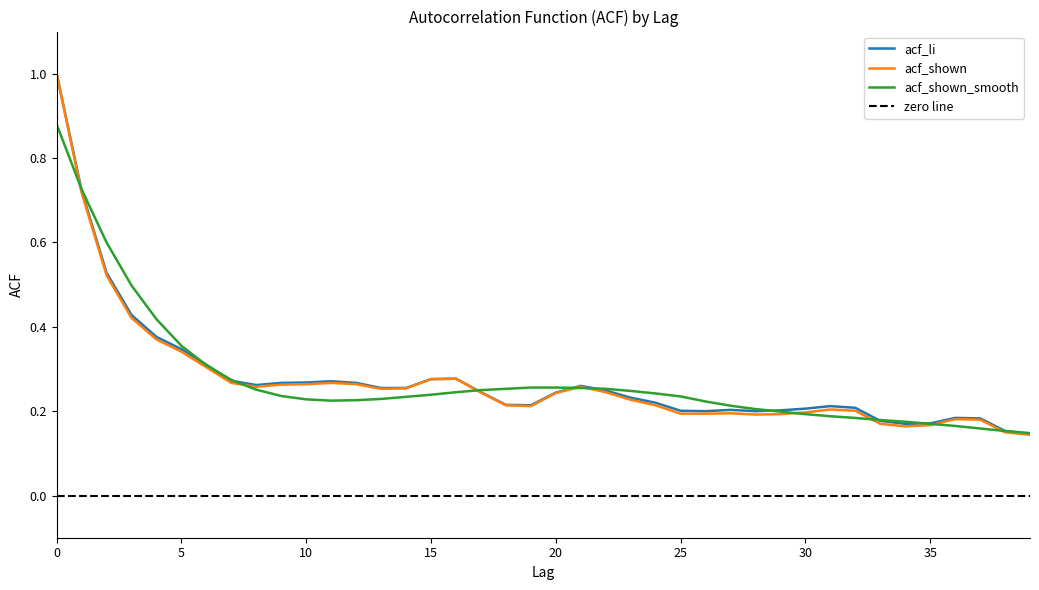

What are all the series names shown in the legend?

acf_li, acf_shown, acf_shown_smooth